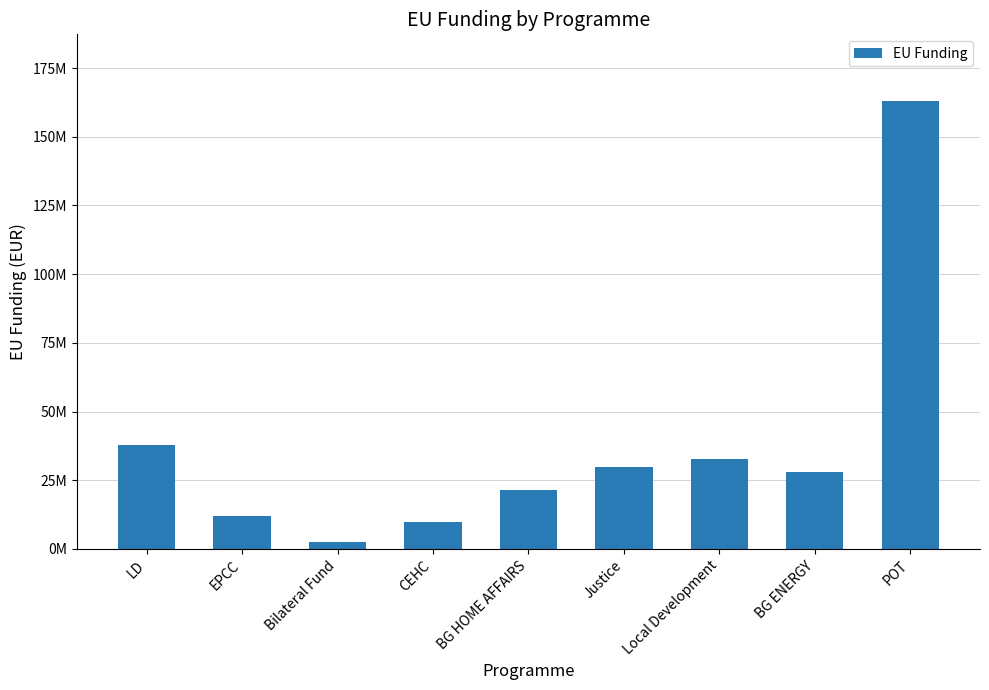

What is the difference between the maximum and minimum values?

160253769.5